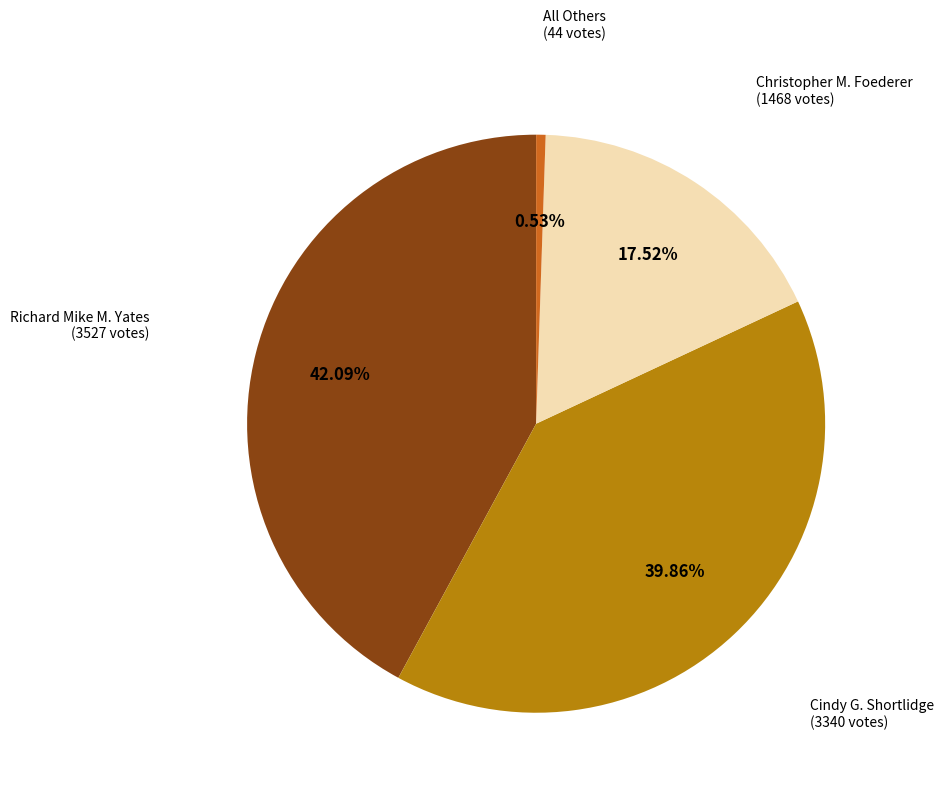

Does any single category account for the majority?

No